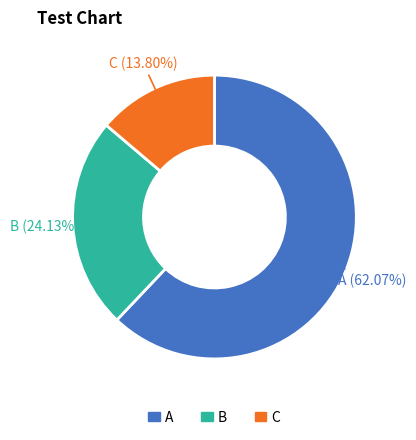

Does any single category account for the majority?

Yes